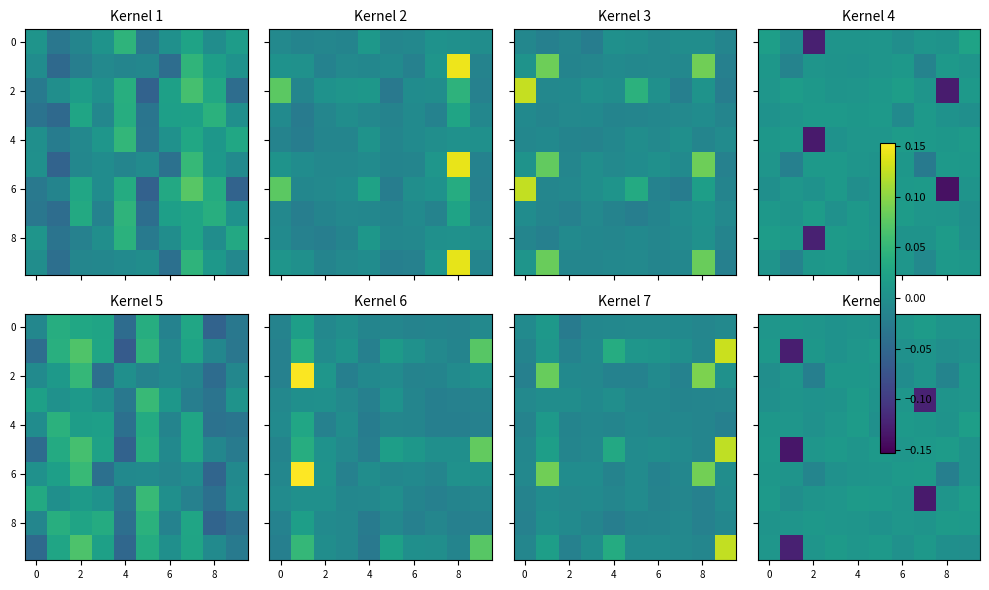

What is the sum of all 0 values?

0.1